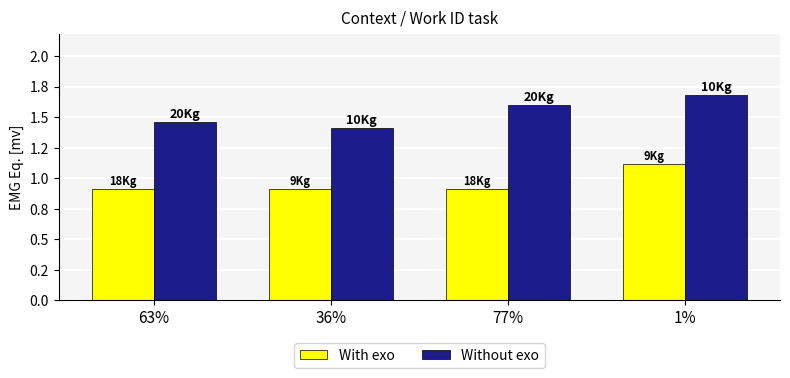

Which series has the widest spread of values?

Without exo